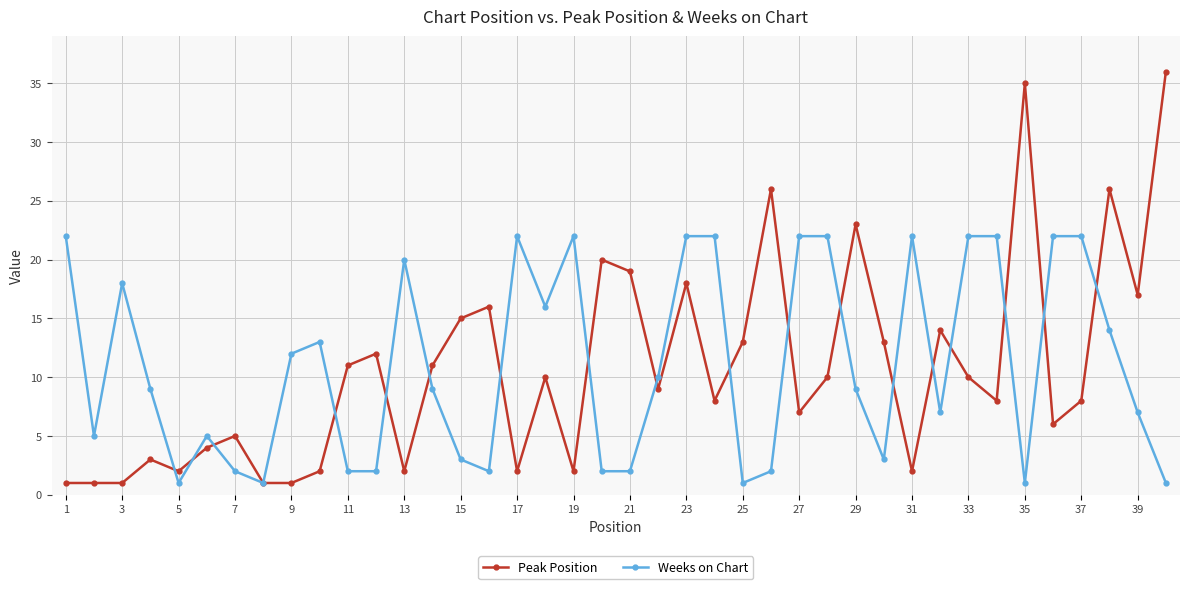

How many lines are shown in the chart?

2